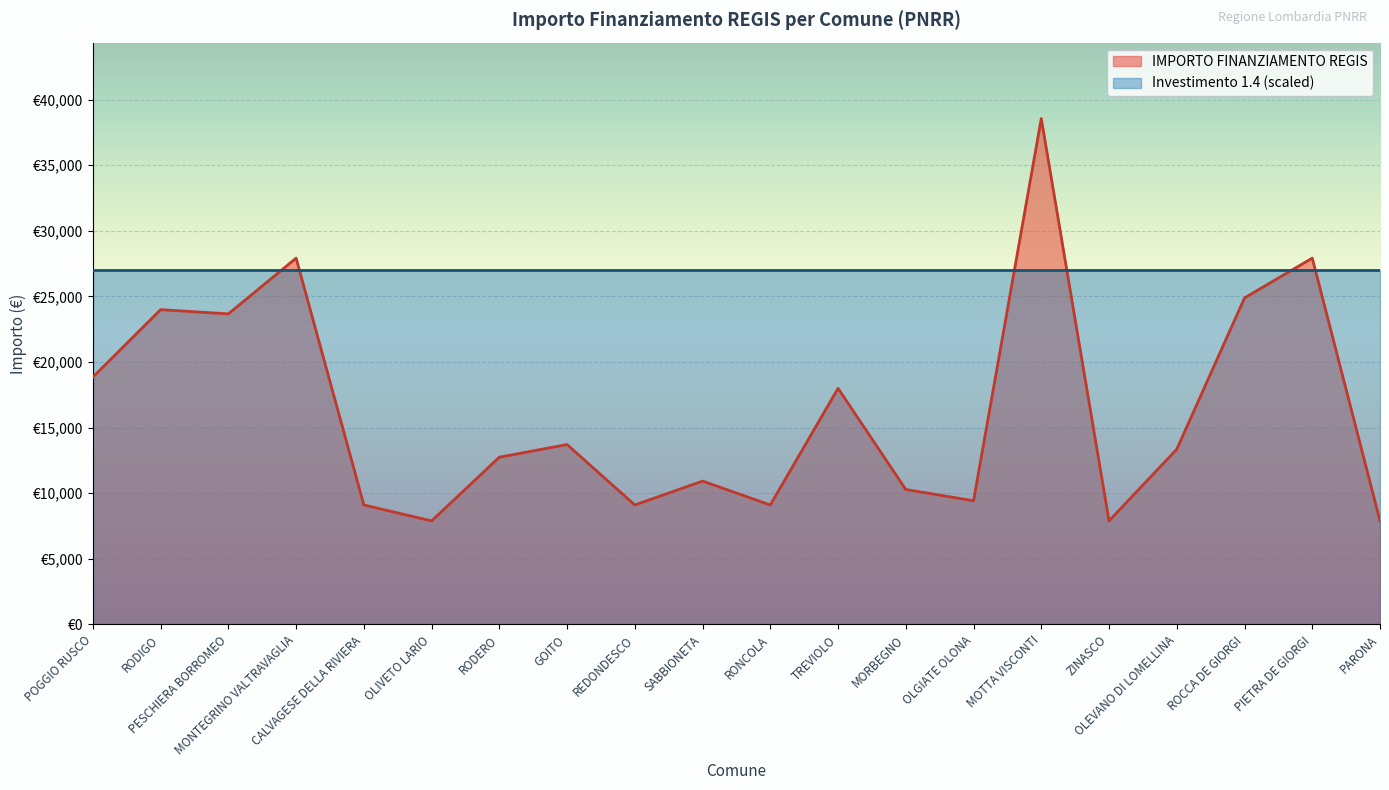

Where is the first local maximum?

RODIGO